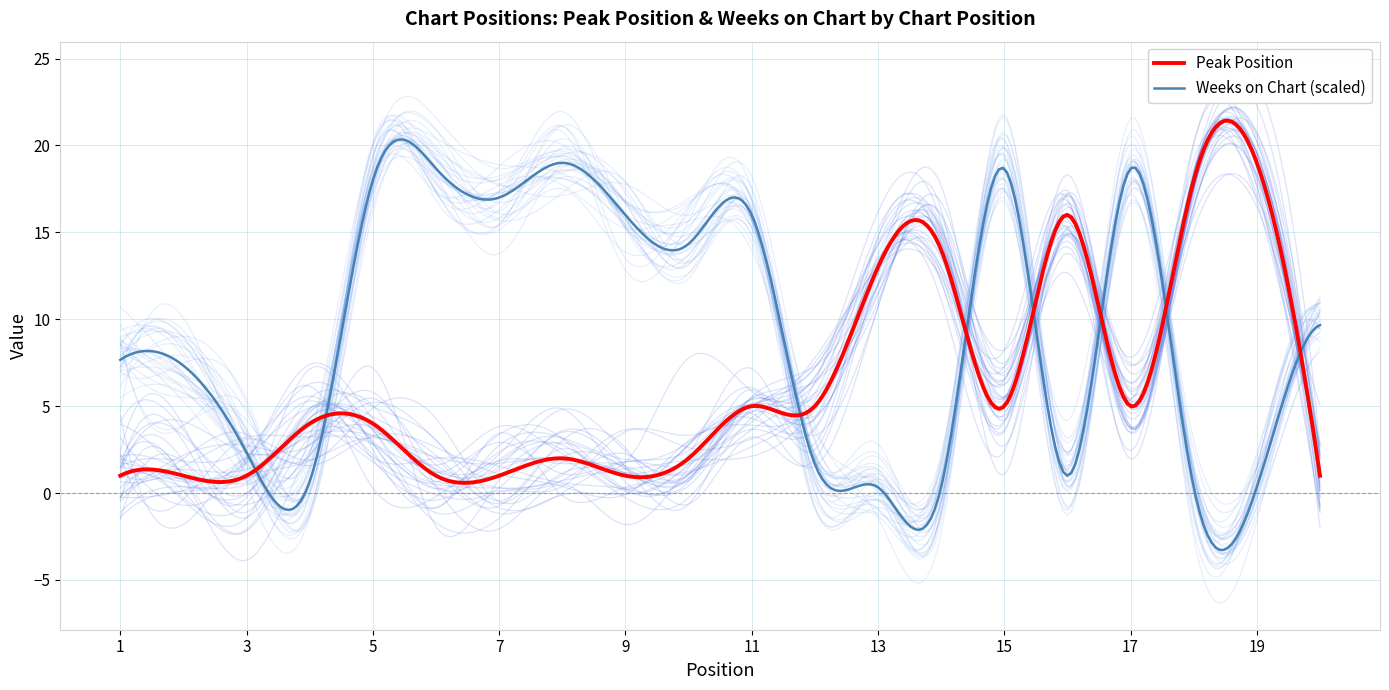

True or false: Peak Position has more than 0 interior local peaks.

True